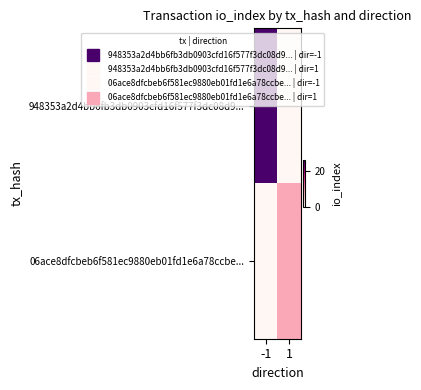

List the series in order of their peak value, highest first.

948353a2d4bb6fb3db0903cfd16f577f3dc08d9..., 06ace8dfcbeb6f581ec9880eb01fd1e6a78ccbe...